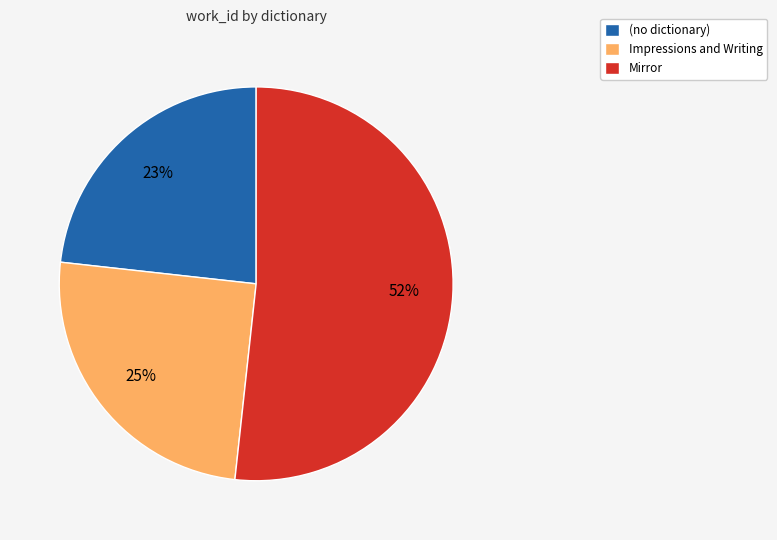

Between Mirror and Impressions and Writing, which is larger?

Mirror